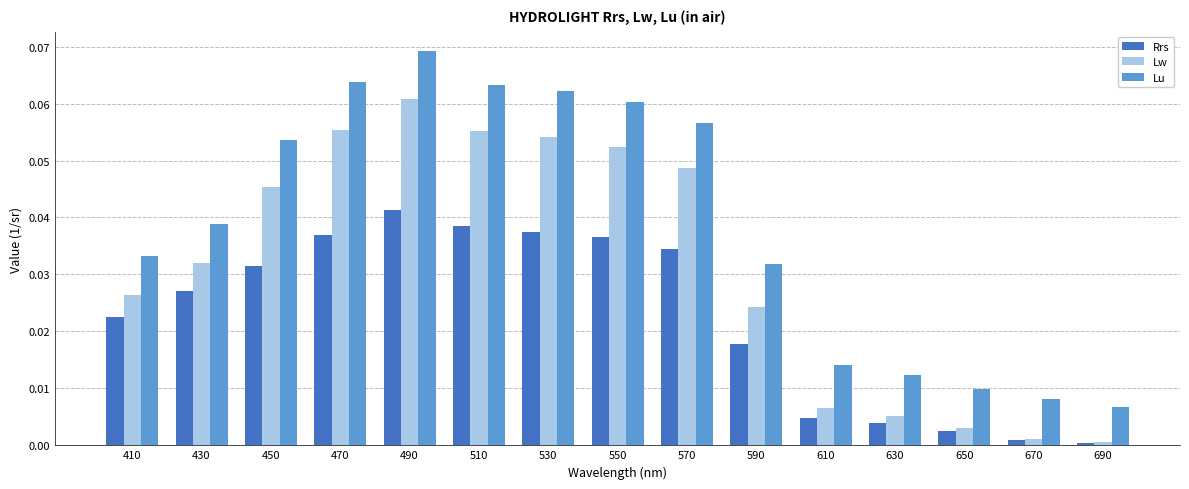

What are all the series names shown in the legend?

Rrs, Lw, Lu